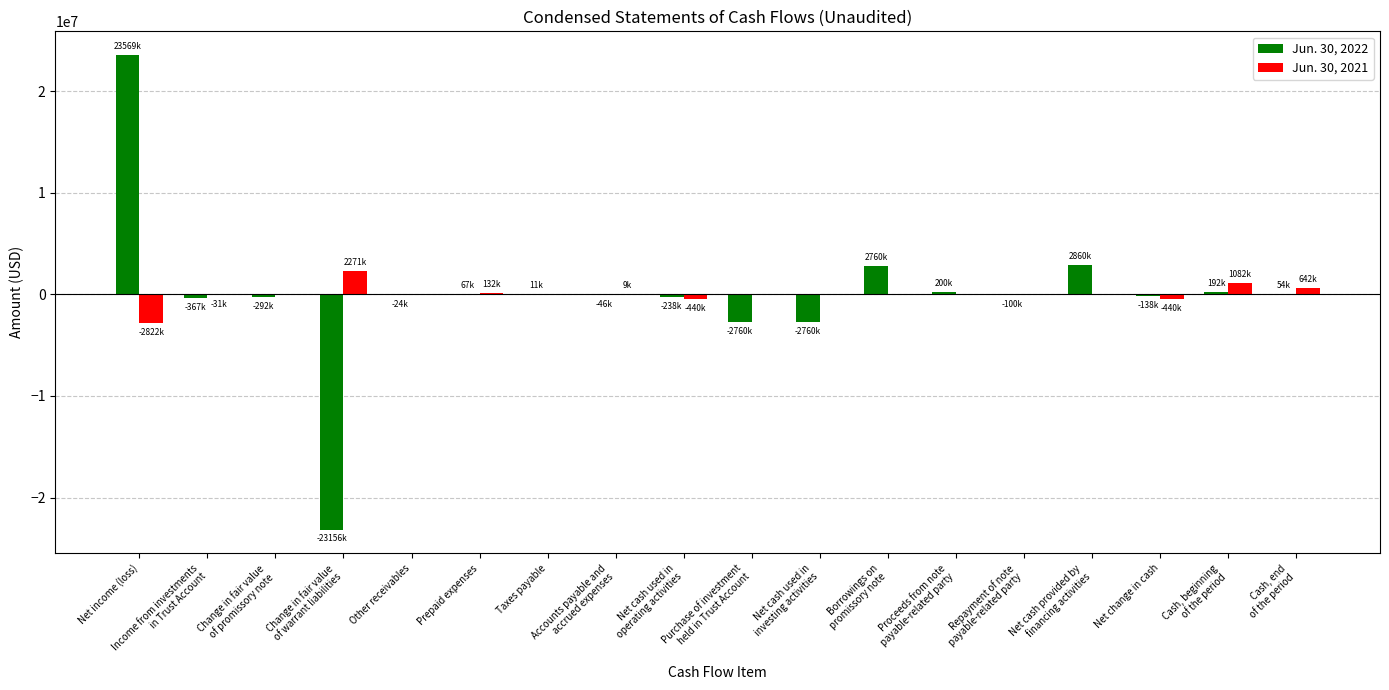

At which label does Jun. 30, 2022 first exceed -24396?

Net income (loss)